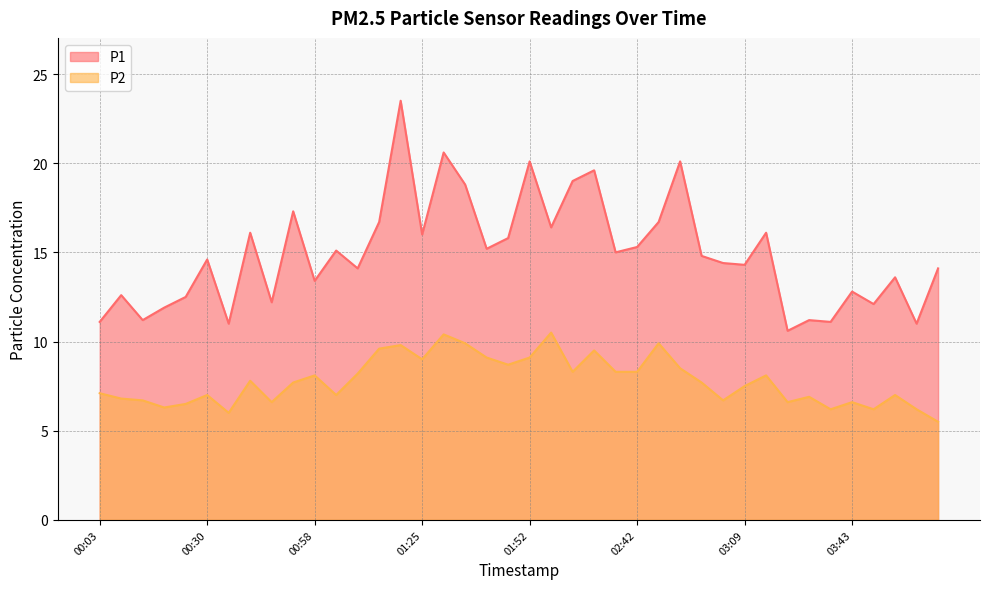

True or false: P2 has more than 1 interior local peaks.

True